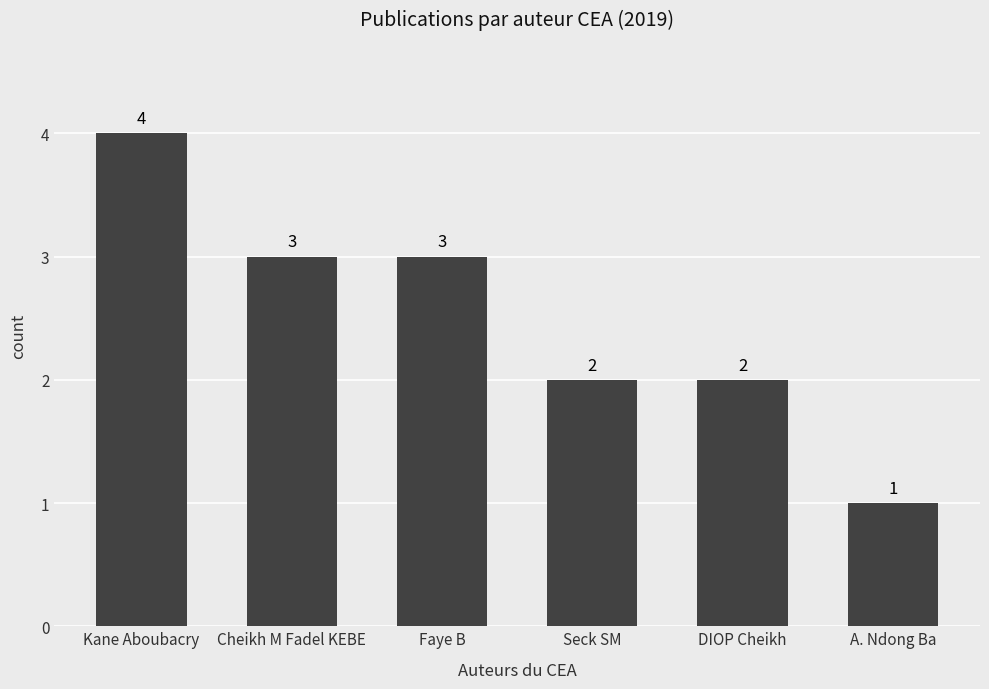

At which category does the chart reach its peak across all series?

Kane Aboubacry